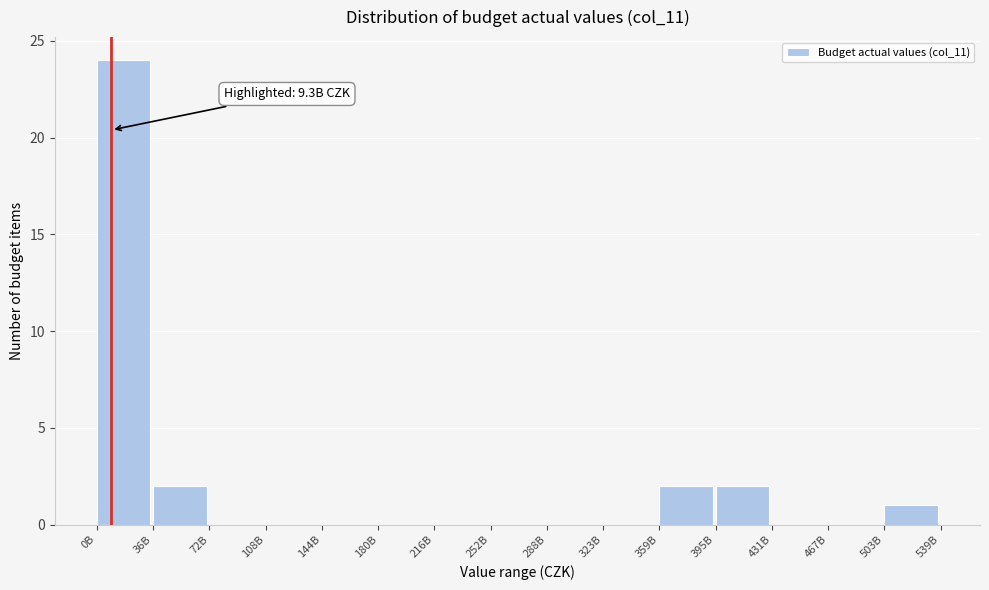

Reading left to right, transcribe all the data shown in this chart.

0B=24	36B=2	72B=0	108B=0	144B=0	180B=0	216B=0	252B=0	288B=0	323B=0	359B=2	395B=2	431B=0	467B=0	503B=1